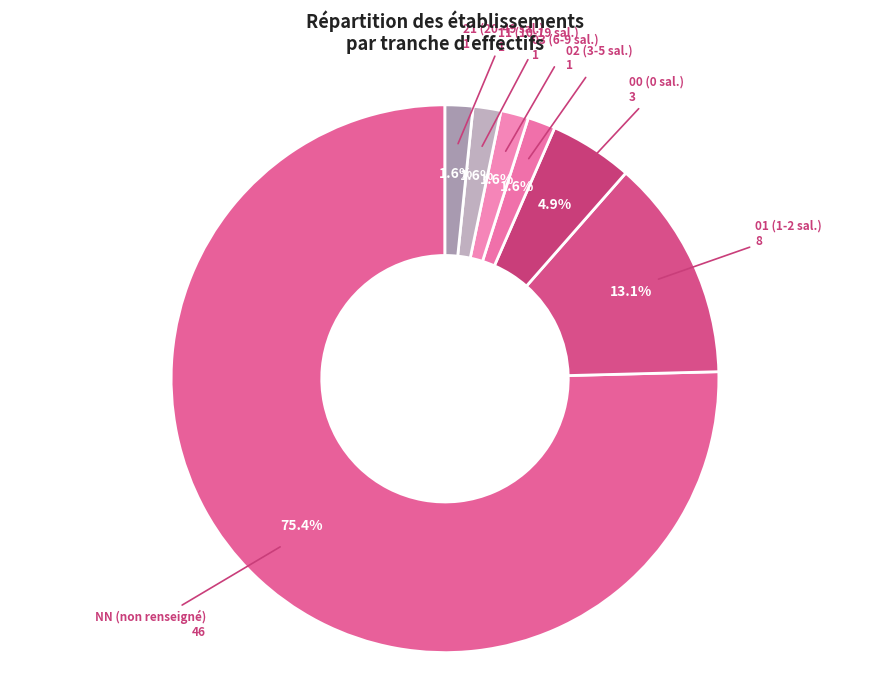

Which category accounts for the majority?

NN